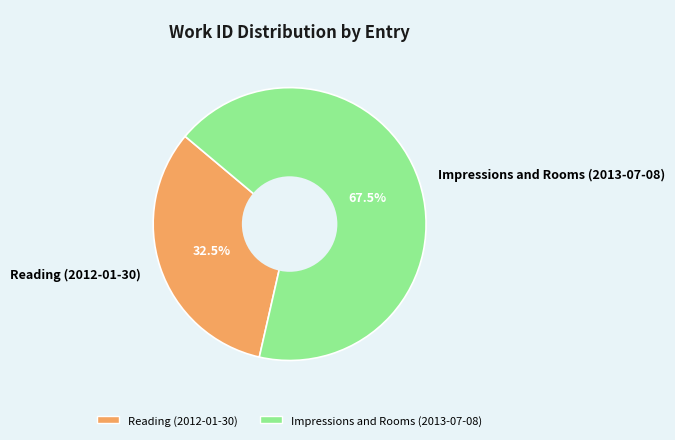

Is Impressions and Rooms (2013-07-08) the majority of the pie?

Yes